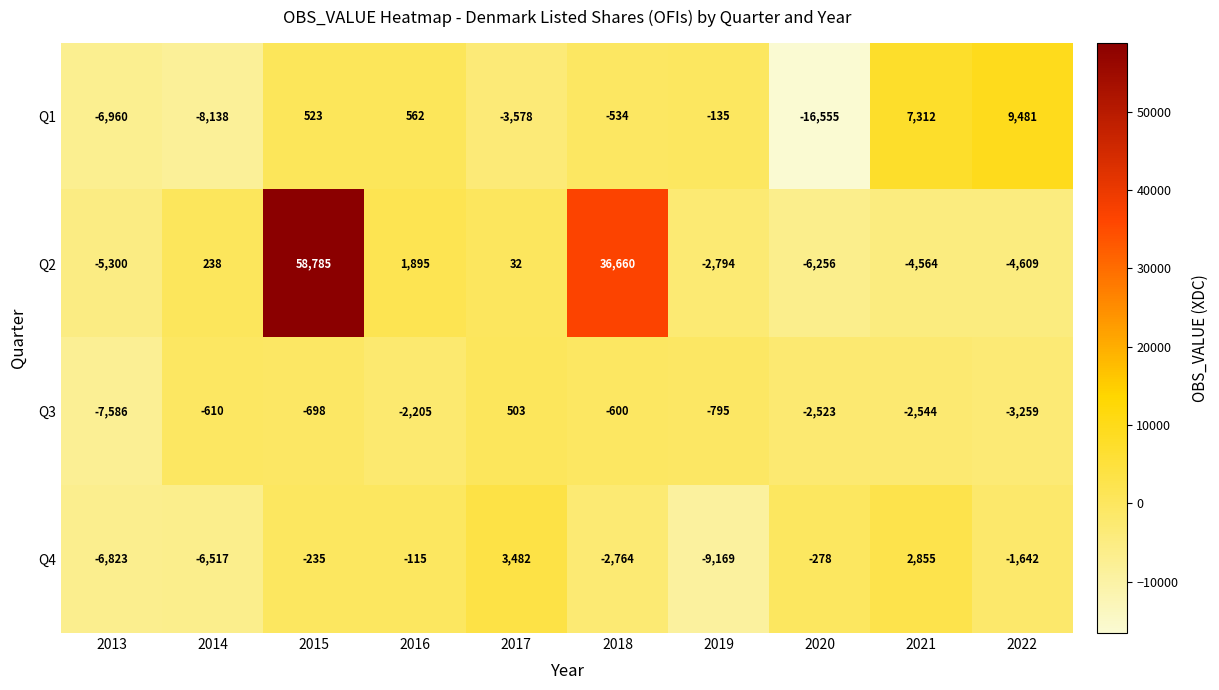

What is the maximum value for Q2?

58785